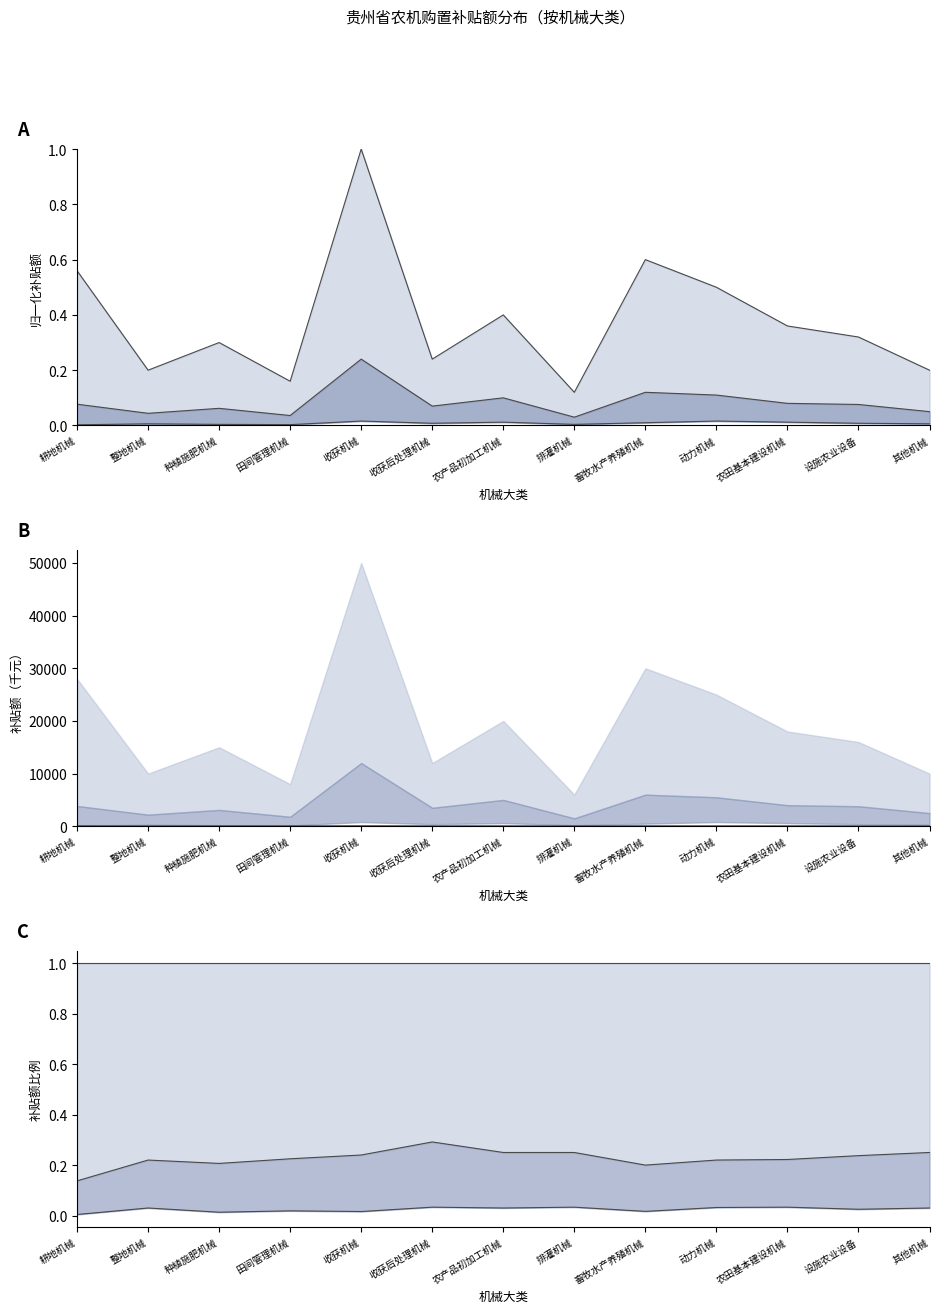

Rank the series at 其他机械 from highest to lowest value.

最大补贴额, 平均补贴额, 最小补贴额